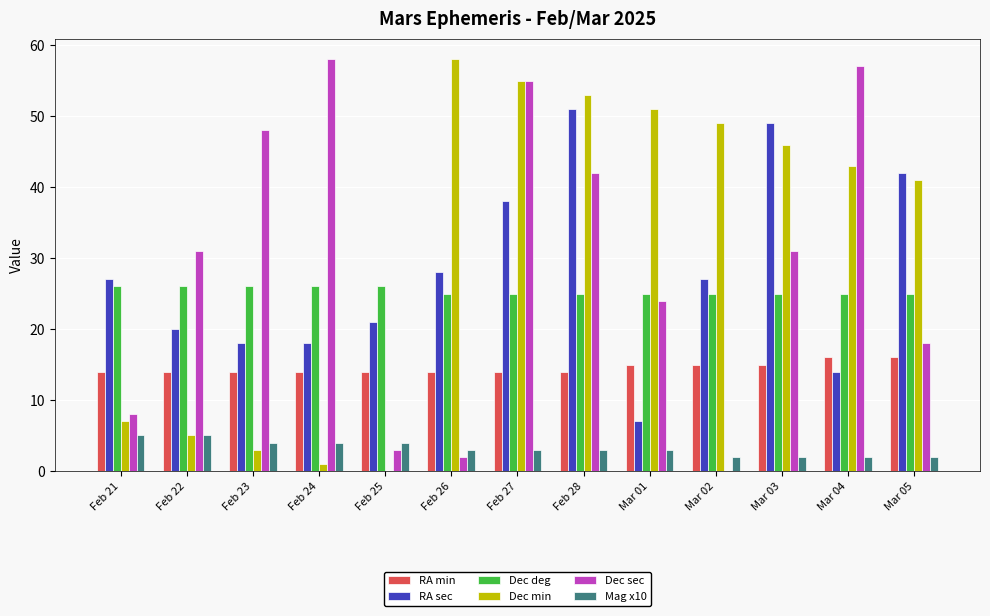

How many categories are shown in the chart?

13